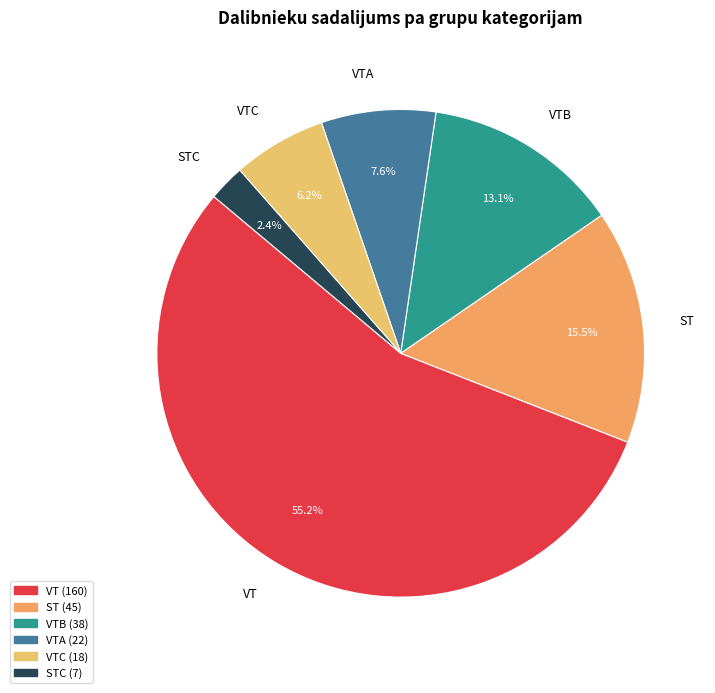

To the nearest percent, what is the difference between the VTC and VTA slice percentages?

1%